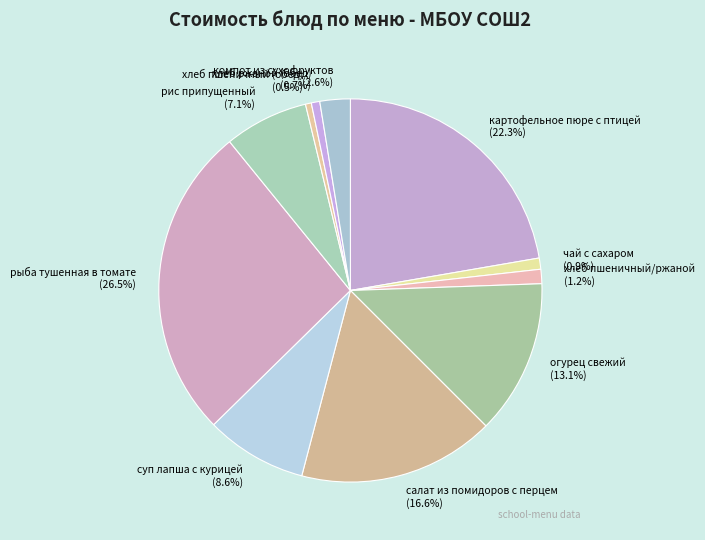

Which slice is the largest?

рыба тушенная в томате